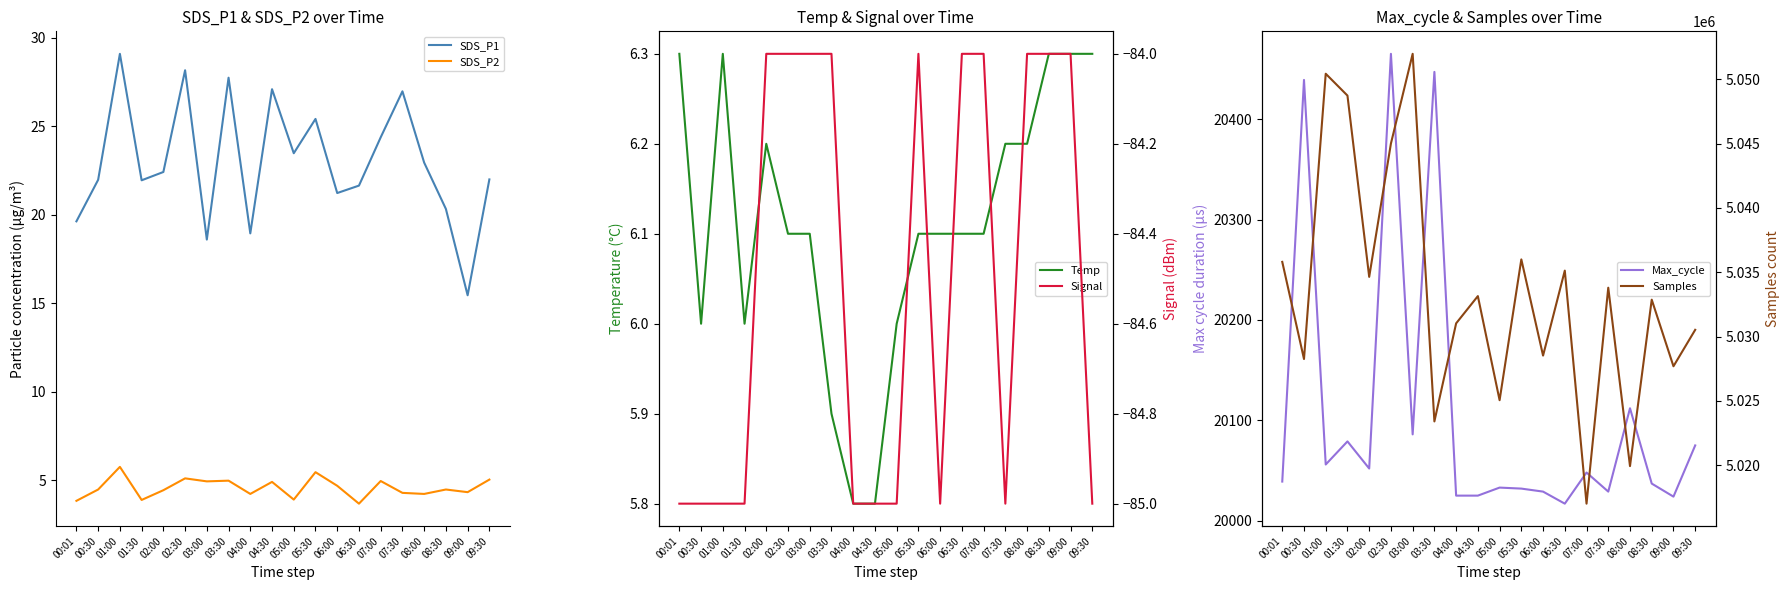

Is the value of Signal at 08:30 greater than the value of Samples at 02:30?

No